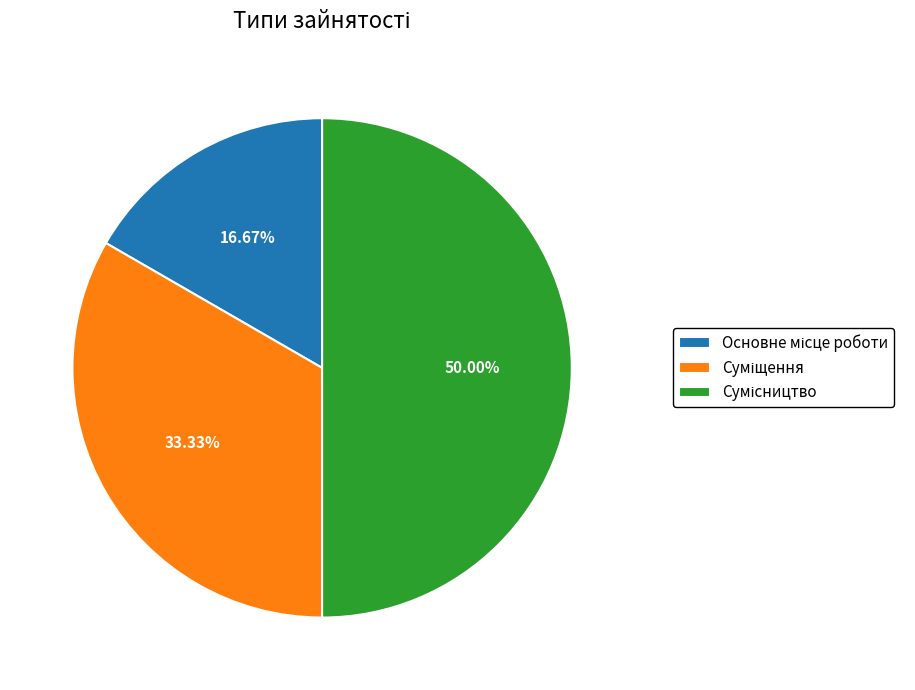

Do Сумісництво and Основне місце роботи together represent more than half of the pie?

Yes